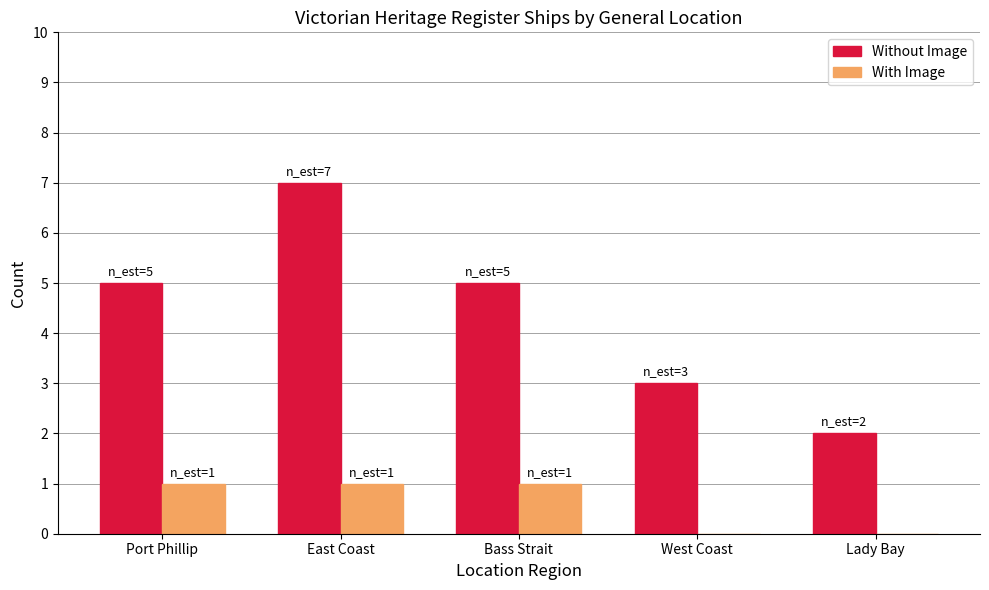

Which series changed the most between East Coast and West Coast?

Without Image